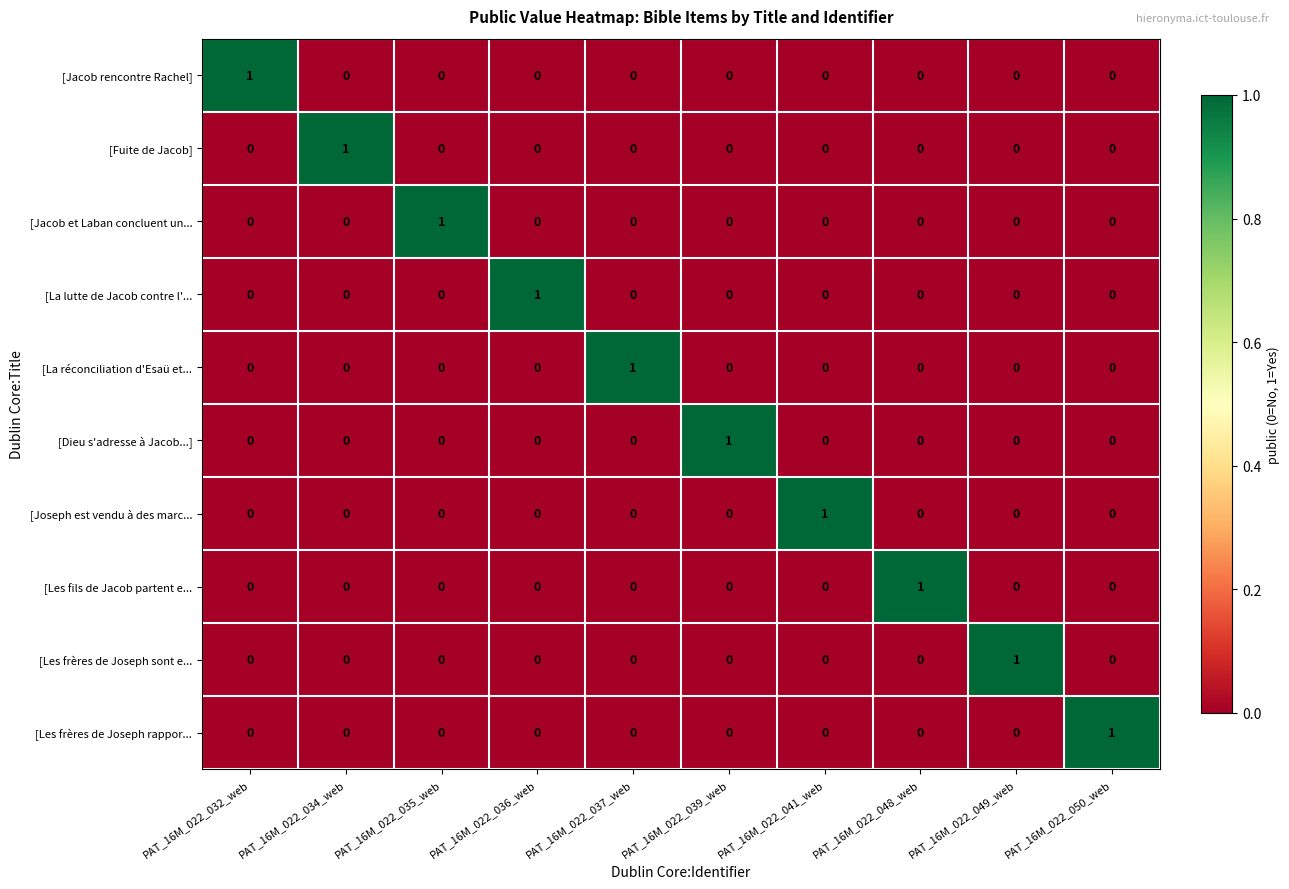

How many [Dieu s'adresse à Jacob...] values are between 0 and 1?

10